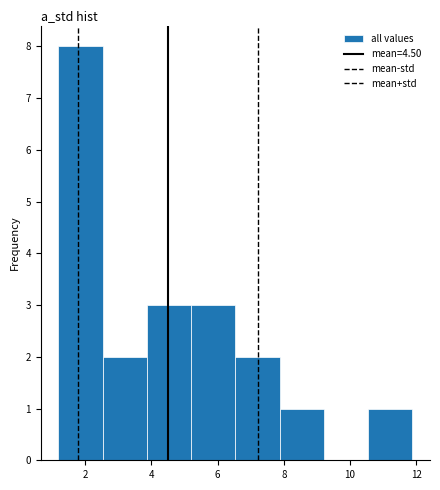

Reading left to right, transcribe this chart: for each bar, give the range it covers on the x-axis and its height. Neither the bar edges nor the heights are printed on the chart, so give them approximately, as read against the axes.

1.2 to 2.6: 8
2.6 to 3.8: 2
3.8 to 5.2: 3
5.2 to 6.6: 3
6.6 to 7.8: 2
7.8 to 9.2: 1
9.2 to 10.6: 0
10.6 to 11.8: 1